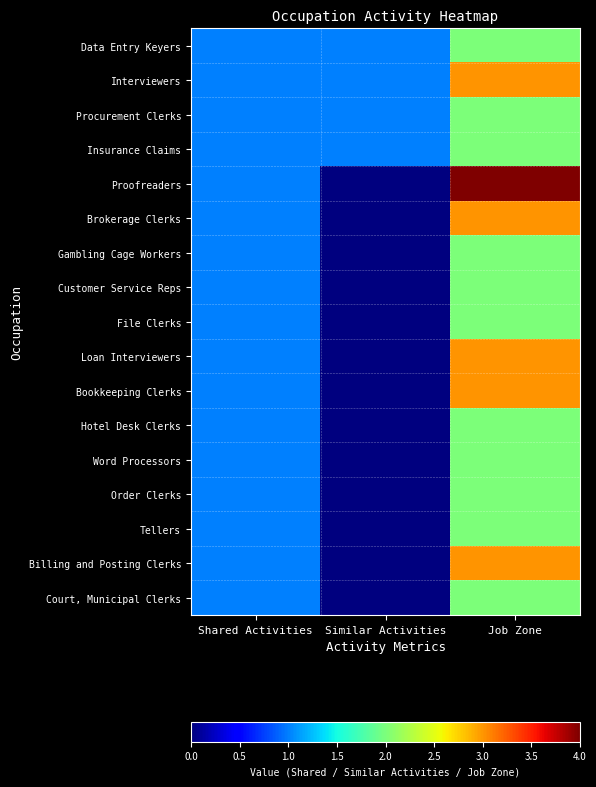

Reading right to left, transcribe all the data shown in this chart.

Data Entry Keyers: Job Zone=2	Similar Activities=1	Shared Activities=1
Interviewers: Job Zone=3	Similar Activities=1	Shared Activities=1
Procurement Clerks: Job Zone=2	Similar Activities=1	Shared Activities=1
Insurance Claims: Job Zone=2	Similar Activities=1	Shared Activities=1
Proofreaders: Job Zone=4	Similar Activities=0	Shared Activities=1
Brokerage Clerks: Job Zone=3	Similar Activities=0	Shared Activities=1
Gambling Cage Workers: Job Zone=2	Similar Activities=0	Shared Activities=1
Customer Service Reps: Job Zone=2	Similar Activities=0	Shared Activities=1
File Clerks: Job Zone=2	Similar Activities=0	Shared Activities=1
Loan Interviewers: Job Zone=3	Similar Activities=0	Shared Activities=1
Bookkeeping Clerks: Job Zone=3	Similar Activities=0	Shared Activities=1
Hotel Desk Clerks: Job Zone=2	Similar Activities=0	Shared Activities=1
Word Processors: Job Zone=2	Similar Activities=0	Shared Activities=1
Order Clerks: Job Zone=2	Similar Activities=0	Shared Activities=1
Tellers: Job Zone=2	Similar Activities=0	Shared Activities=1
Billing and Posting Clerks: Job Zone=3	Similar Activities=0	Shared Activities=1
Court, Municipal Clerks: Job Zone=2	Similar Activities=0	Shared Activities=1